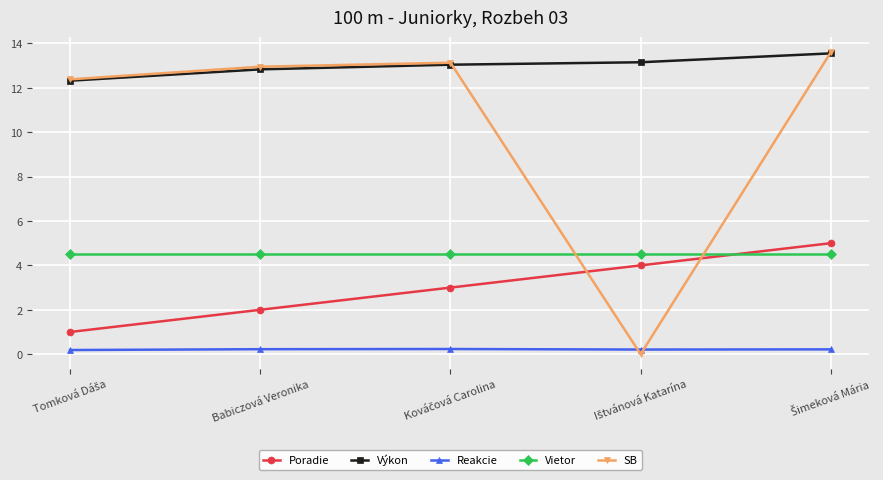

How many intersections are there between SB and Poradie?

2